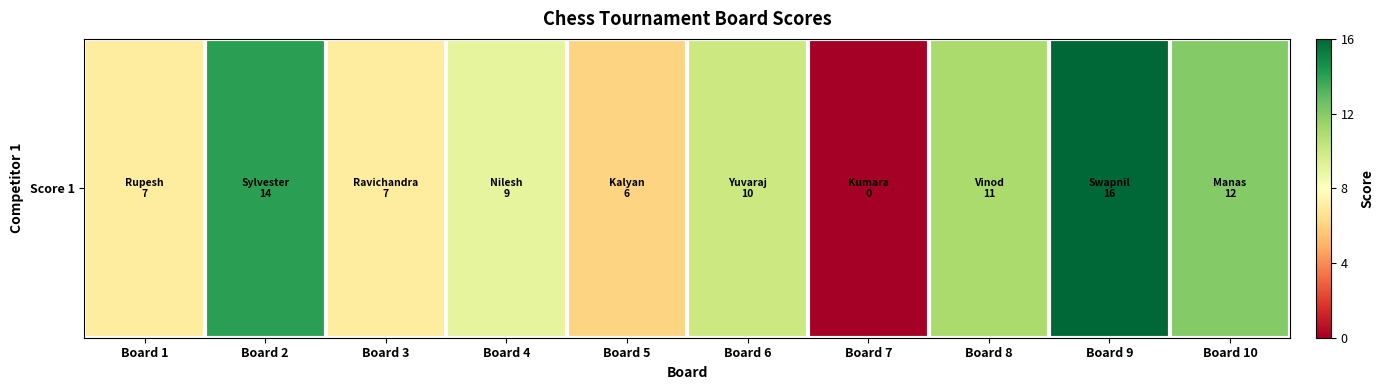

List the labels in order of value, smallest first.

Board 7, Board 5, Board 1, Board 3, Board 4, Board 6, Board 8, Board 10, Board 2, Board 9